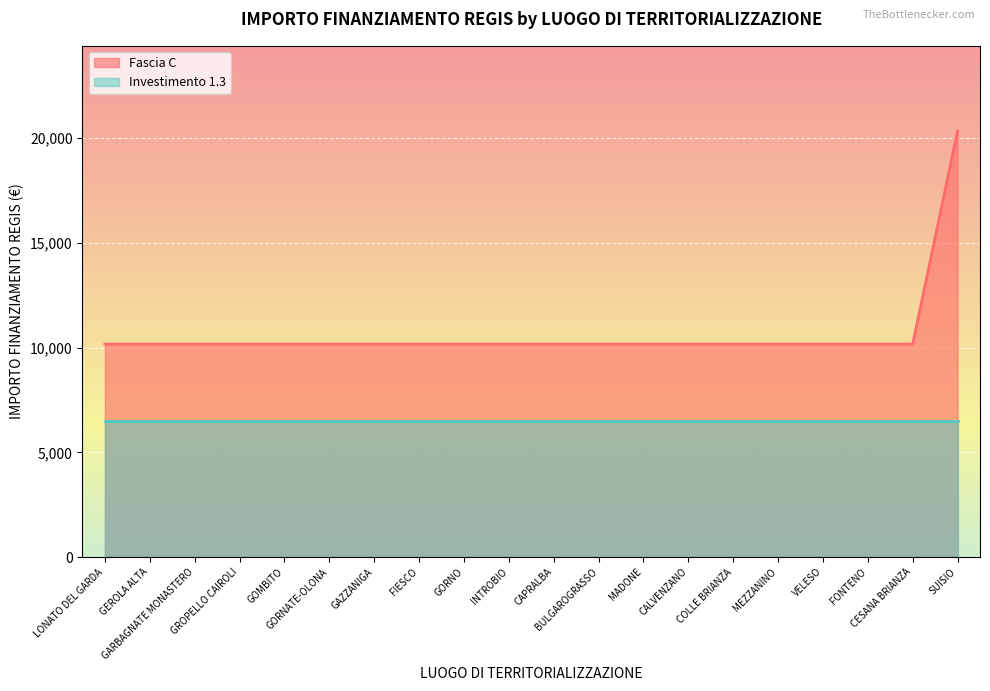

What is the sum of all values?

213612